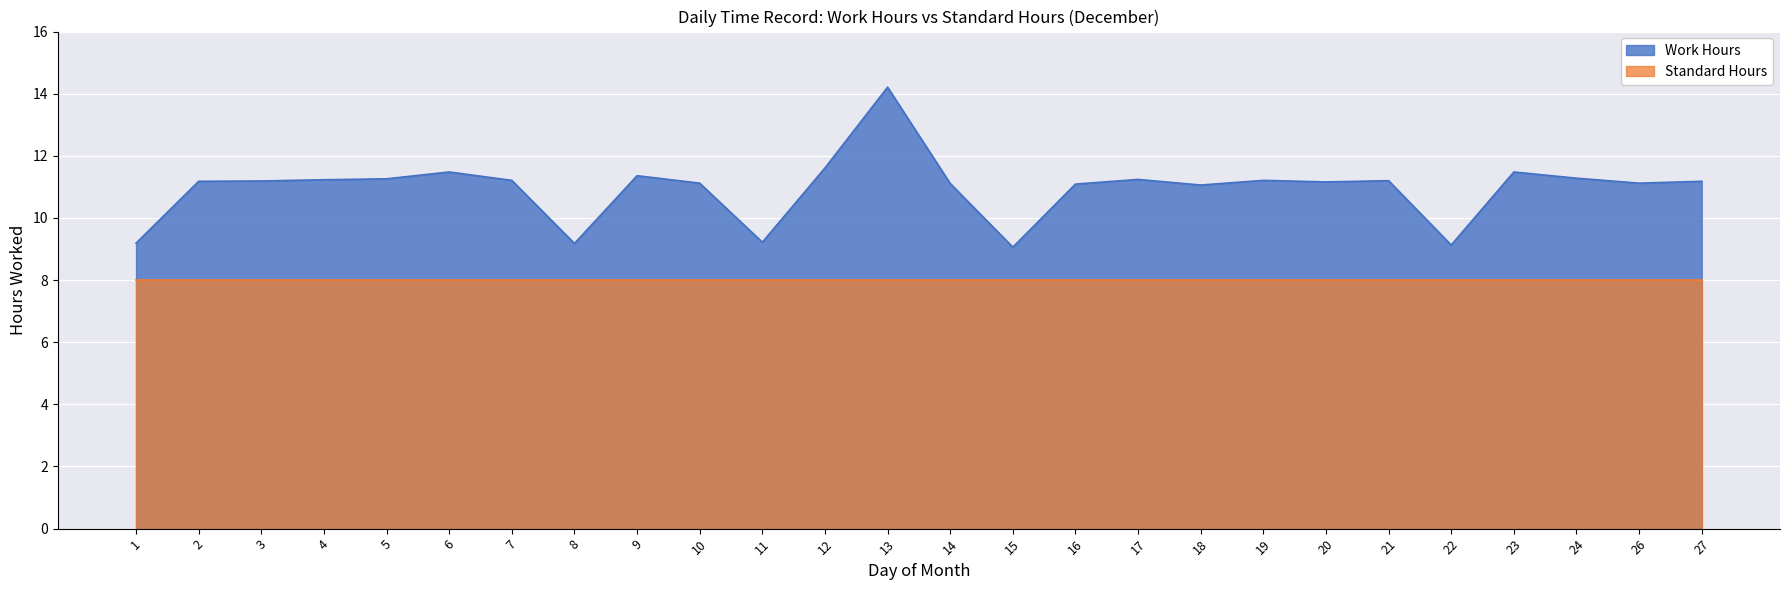

What is the difference between the values at 23 and 8?

2.3